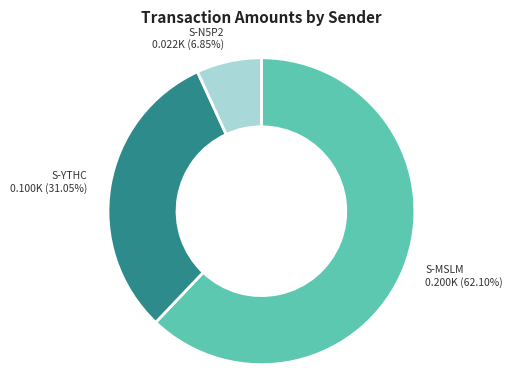

Is there any slice that represents more than half of the pie?

Yes